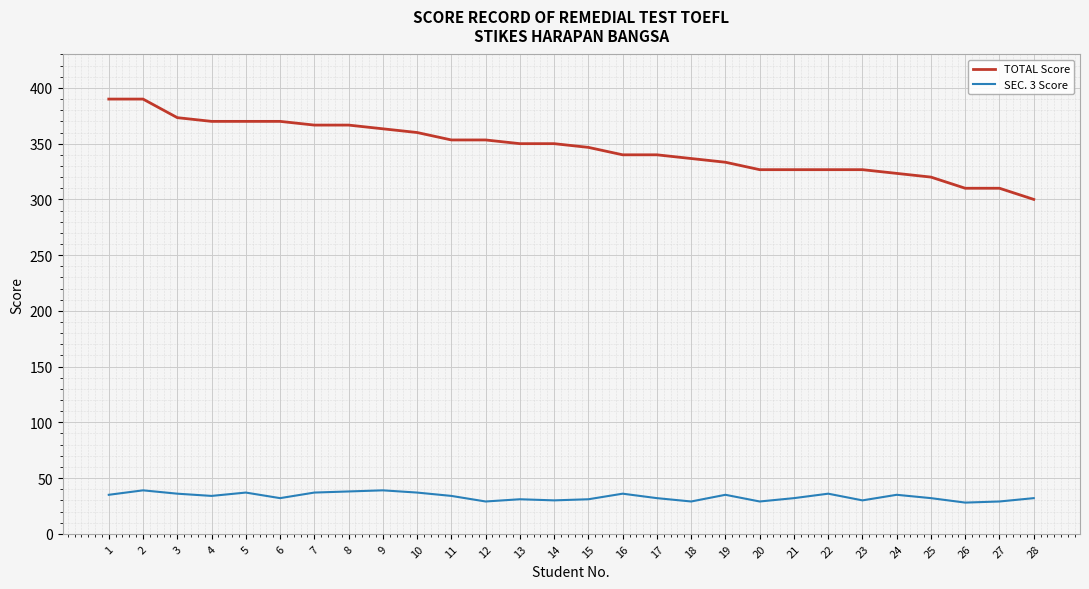

How many categories are shown in the chart?

28